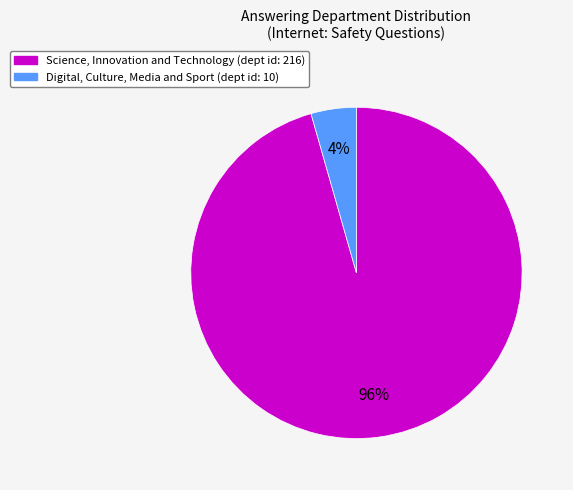

The Digital, Culture, Media and Sport slice represents 4% of the pie. True or false?

True